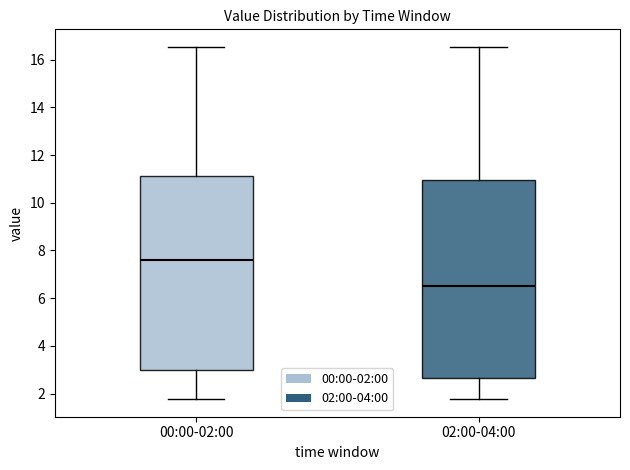

Reading left to right, transcribe this box plot: for each box, give where its median line is, the range the box spans, and where its two whiskers end, as read against the y-axis. The values are not printed on the chart, so give them approximately, as read against the axis.

00:00-02:00: median 7.6, box 3.0 to 11.2, whiskers 1.8 to 16.6
02:00-04:00: median 6.6, box 2.6 to 11.0, whiskers 1.8 to 16.6